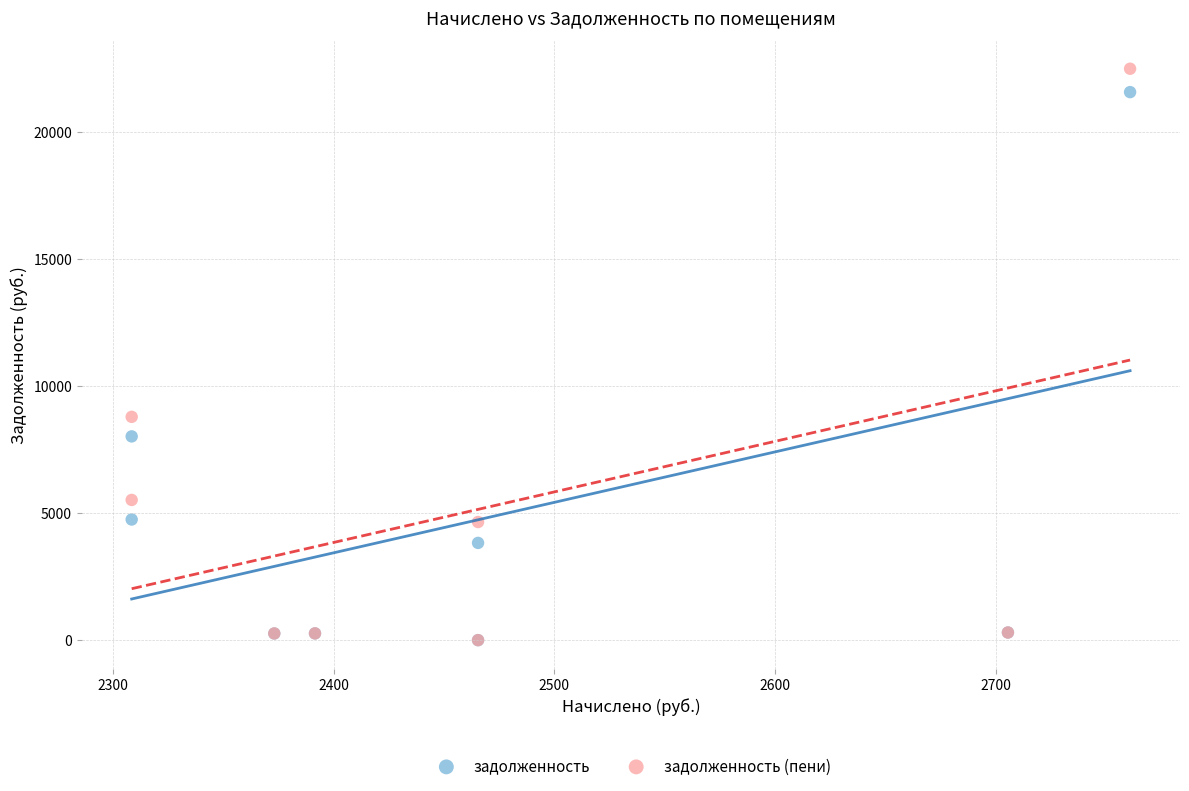

Which series has the widest spread of Y values?

задолженность (пени)